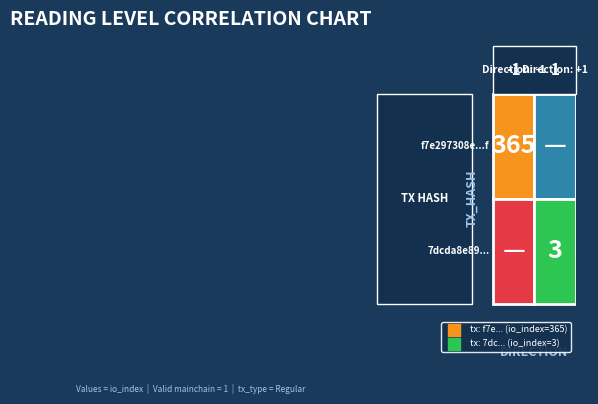

How many distinct data groups are displayed?

2